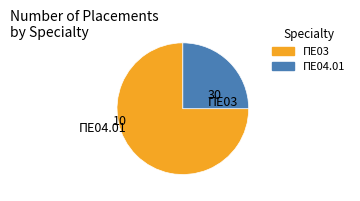

The ΠΕ04.01 slice represents 39% of the pie. True or false?

False